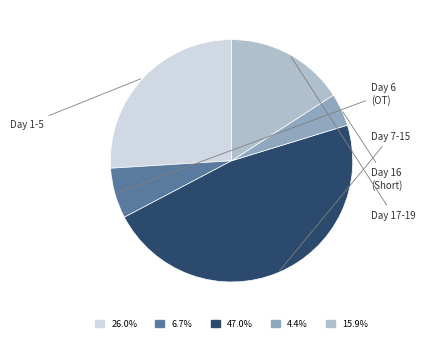

Approximately how many times larger is the value at 26.0% compared to 4.4%?

5.9